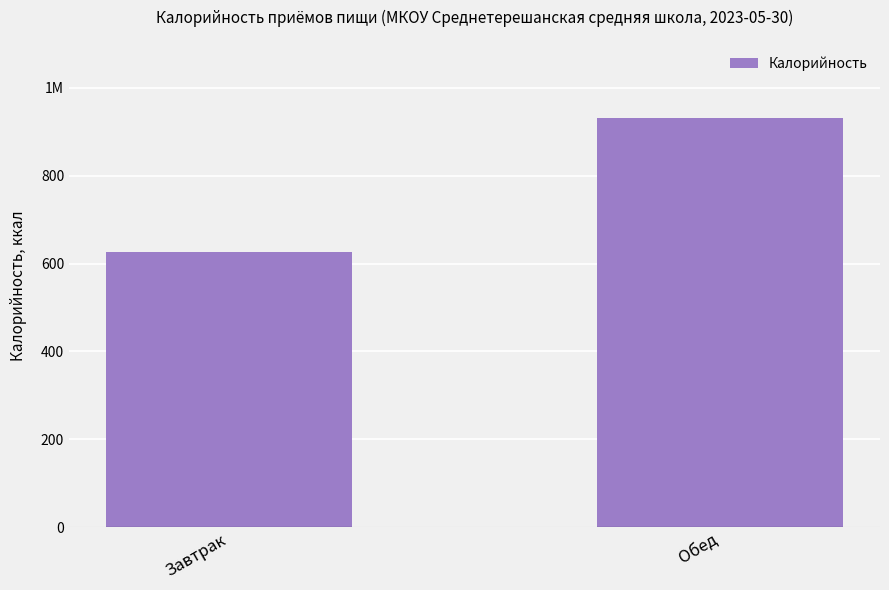

What is the label of the 2nd bar from the left?

Обед